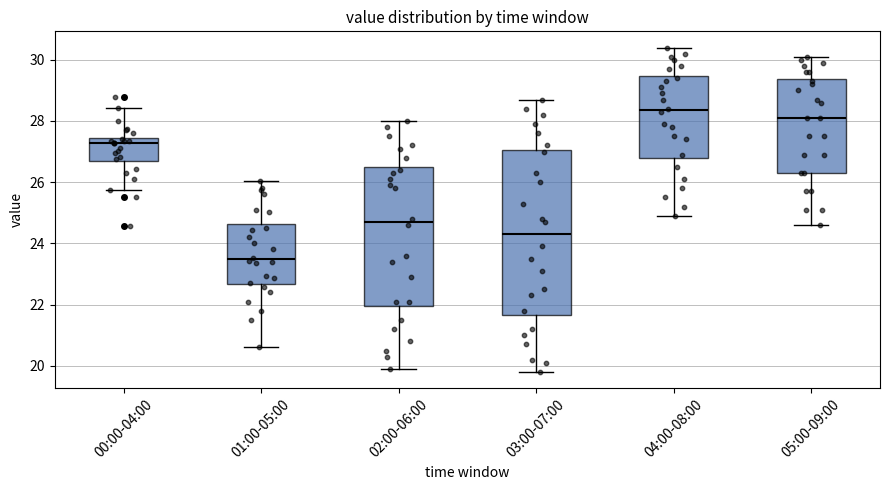

Comparing the boxes themselves (not the whiskers), which one is the tallest?

03:00-07:00